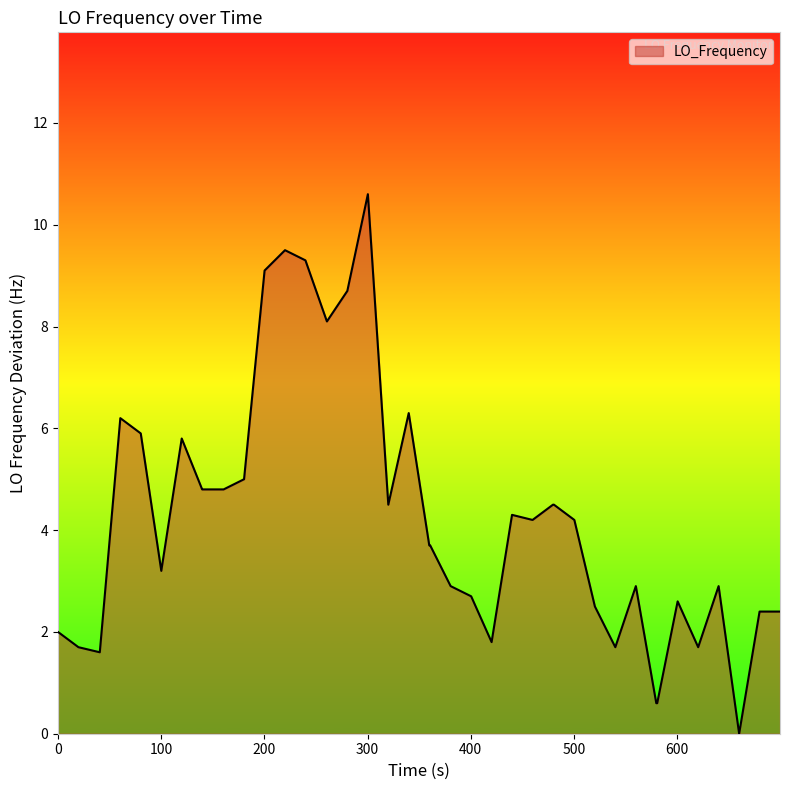

Reading left to right, extract all data points from this chart.

2.0	1.7	1.6	6.2	5.9	3.2	5.8	4.8	4.8	4.8	5.0	9.1	9.5	9.3	8.1	8.7	10.6	4.5	6.3	3.7	3.7	2.9	2.7	1.8	4.3	4.2	4.5	4.5	4.2	2.5	1.7	2.9	0.6	0.6	2.6	1.7	2.9	0.0	2.4	2.4